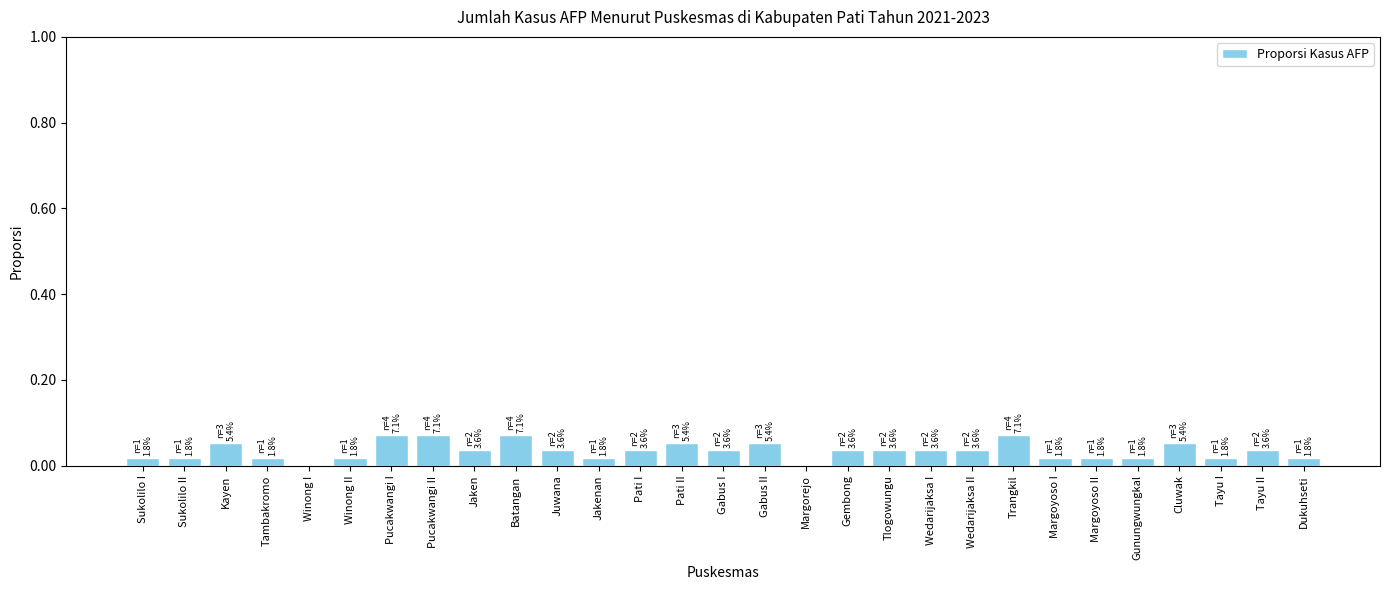

Count the number of data series in this chart.

1